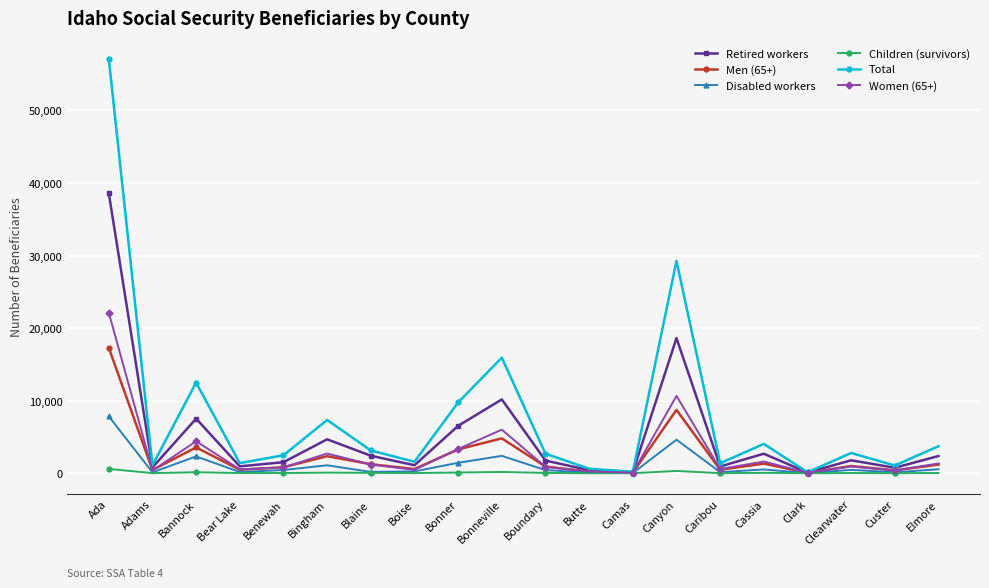

At which category is the sum across all series the highest?

Ada